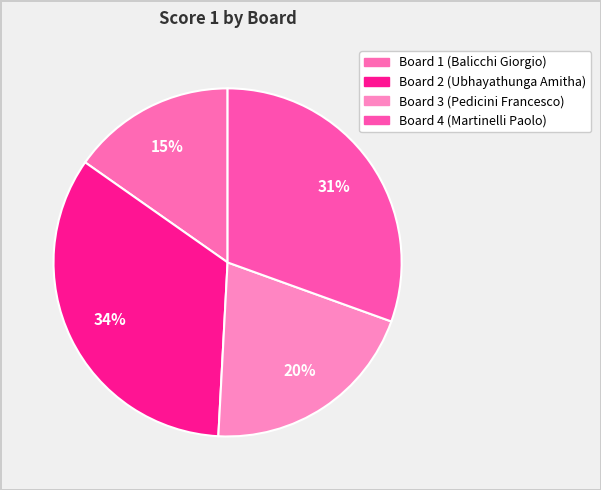

True or false: Board 4 (Martinelli Paolo) accounts for 38% of the total.

False